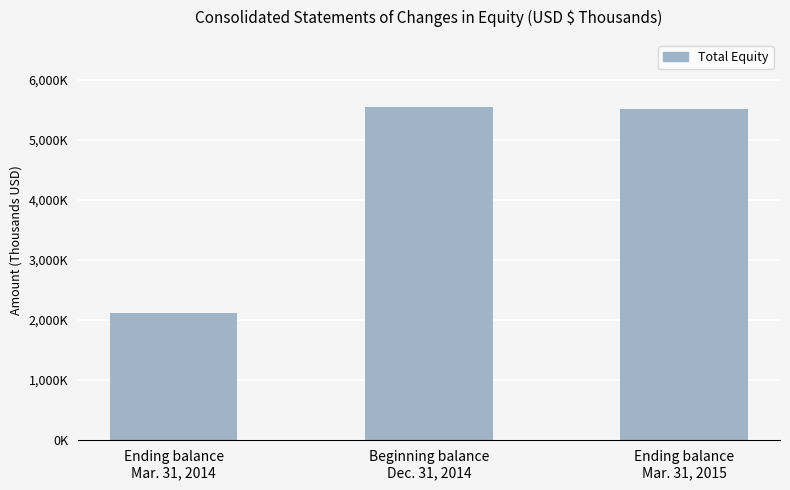

Which category has the lowest value across all series?

Ending balance
Mar. 31, 2014